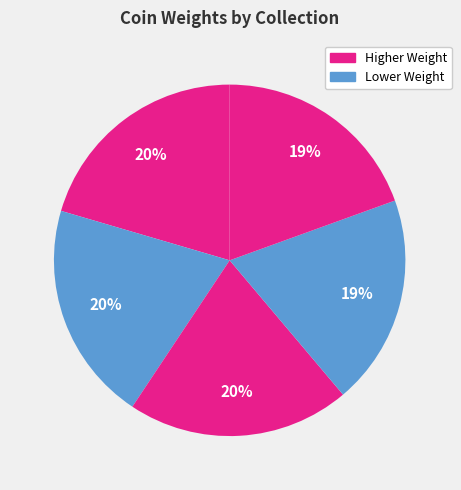

How many slices are in this pie chart?

5